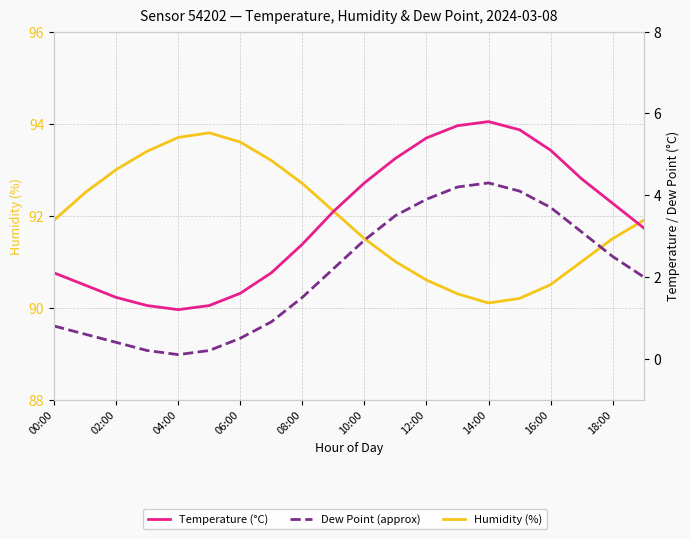

What is the lowest value of the Humidity (%) series?

90.1